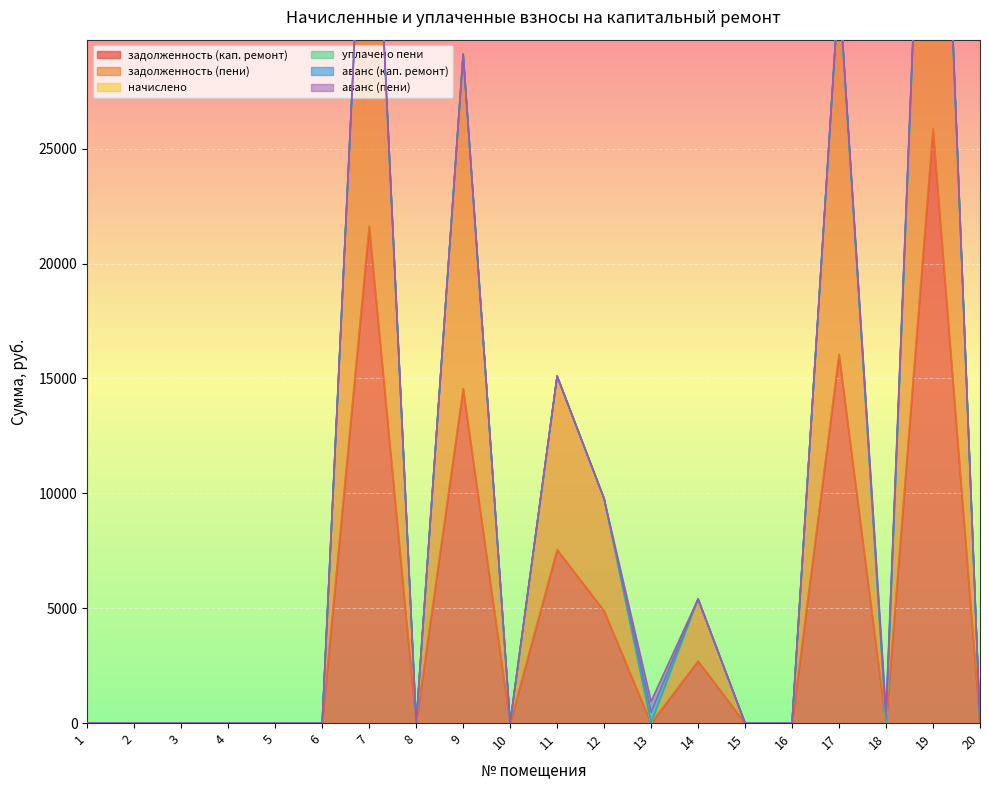

Which category has the lowest value across all series?

1